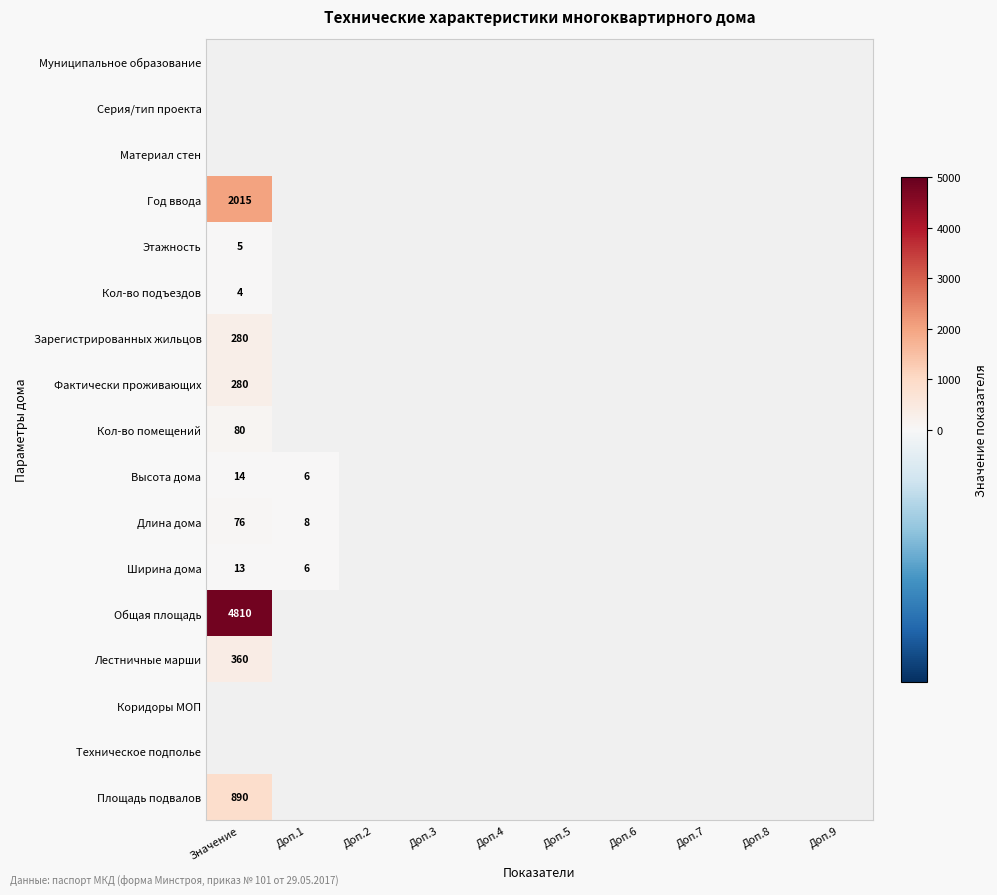

How many data points does each series have?

10